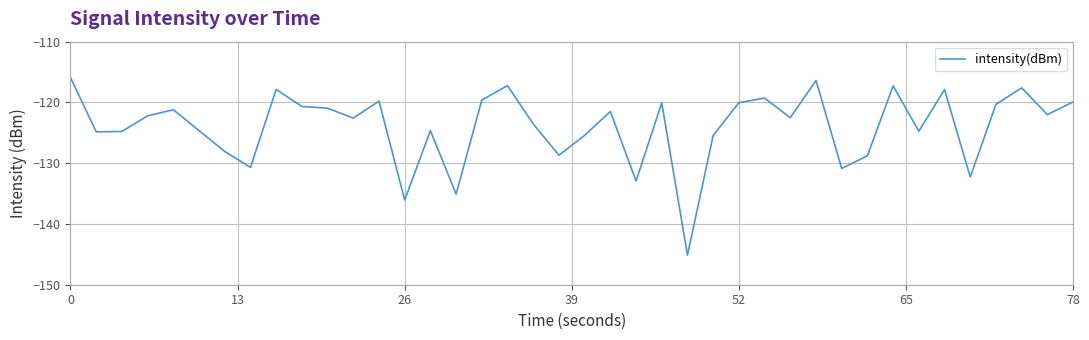

What is the greatest value displayed?

-115.9